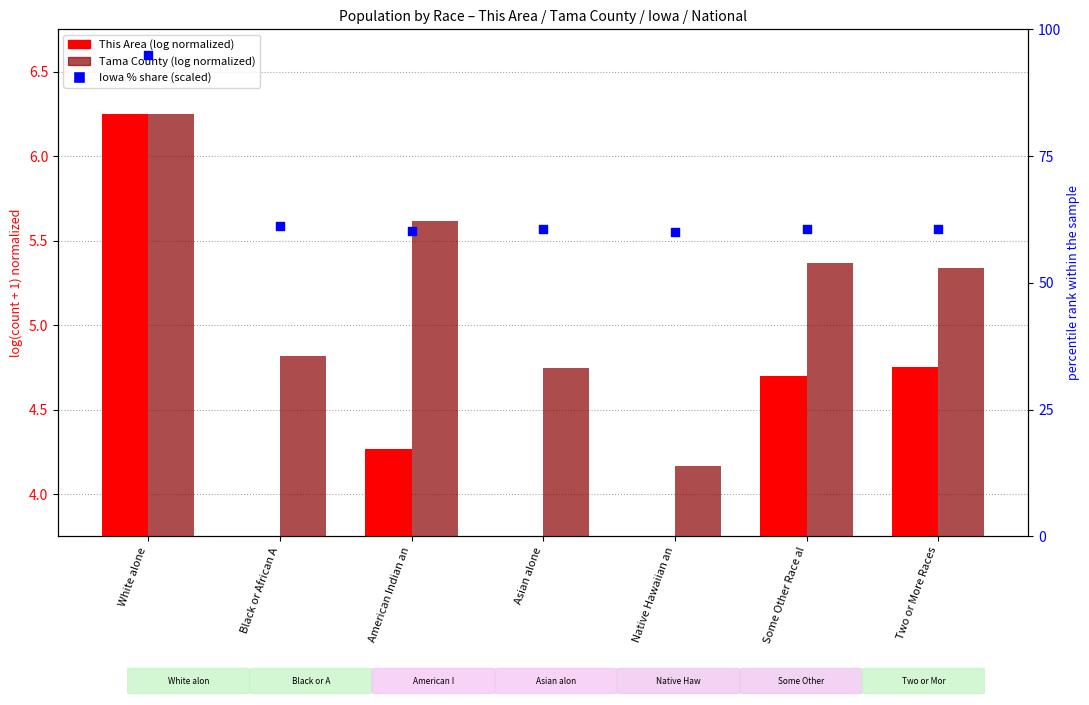

At how many categories does at least one series exceed 63?

1